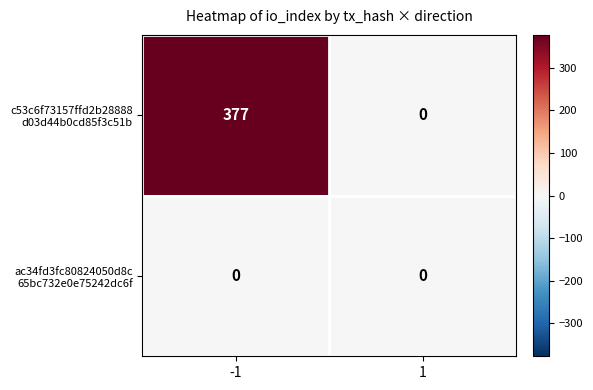

What is the spread (max minus min) of values at -1?

377